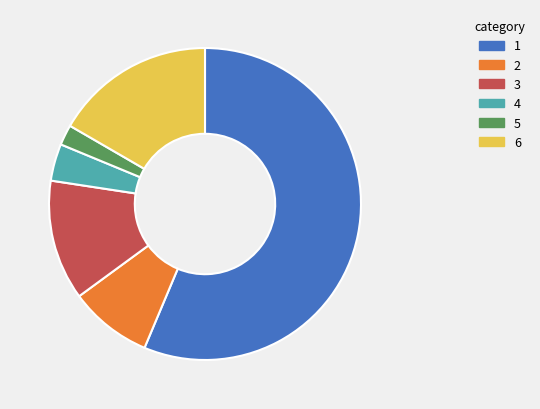

Which has a higher value, 4 or 6?

6